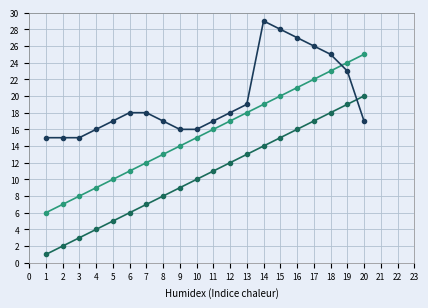

What is the maximum value shown in the chart?

29